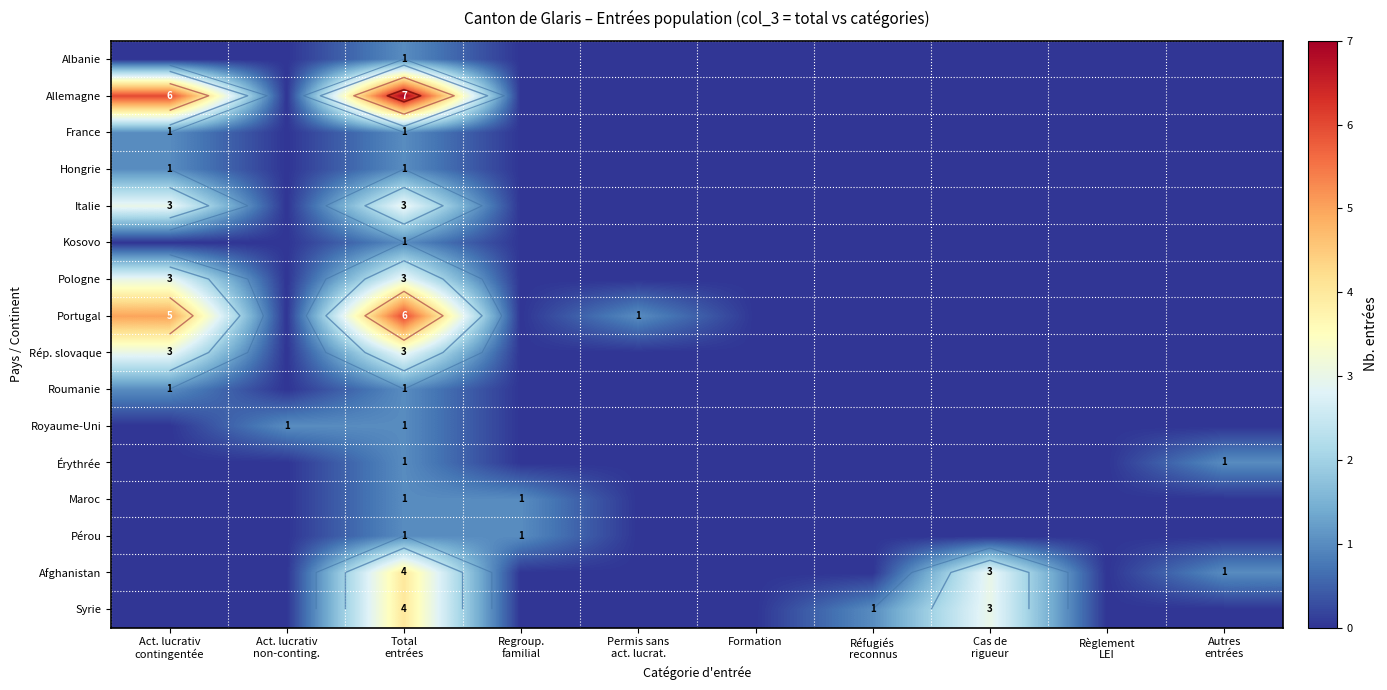

The value of Maroc at Réfugiés reconnus is 0. True or false?

False